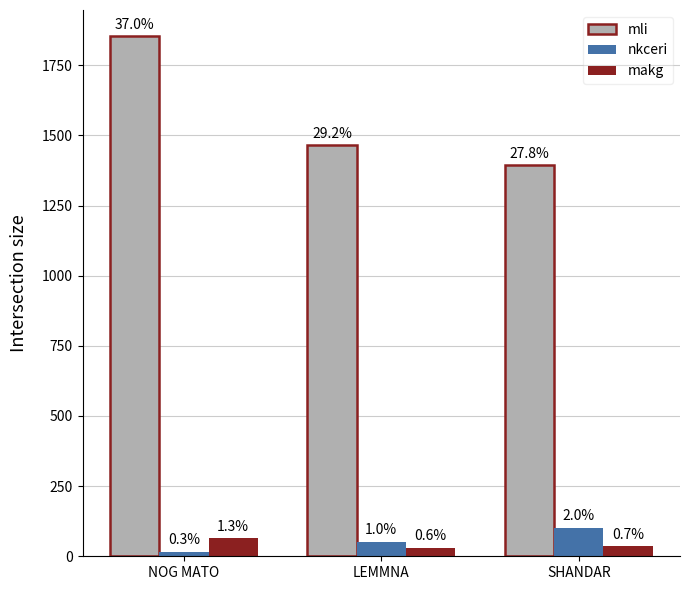

How many groups of bars are there?

3